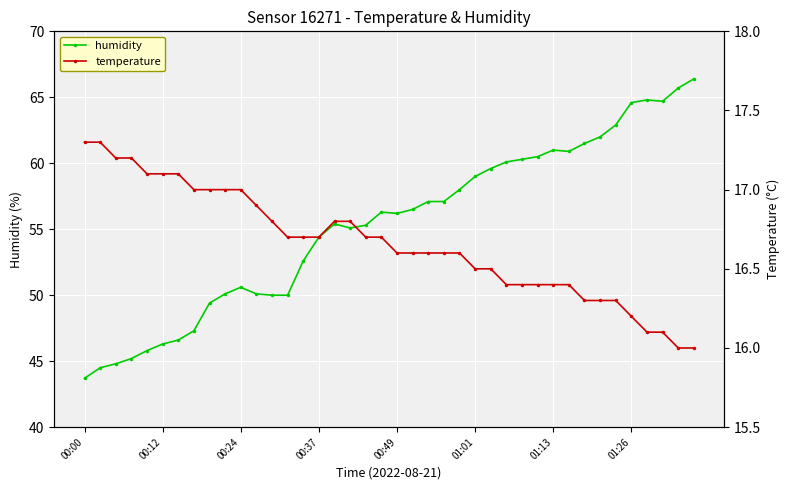

Where is temperature nearest to the value 16?

38